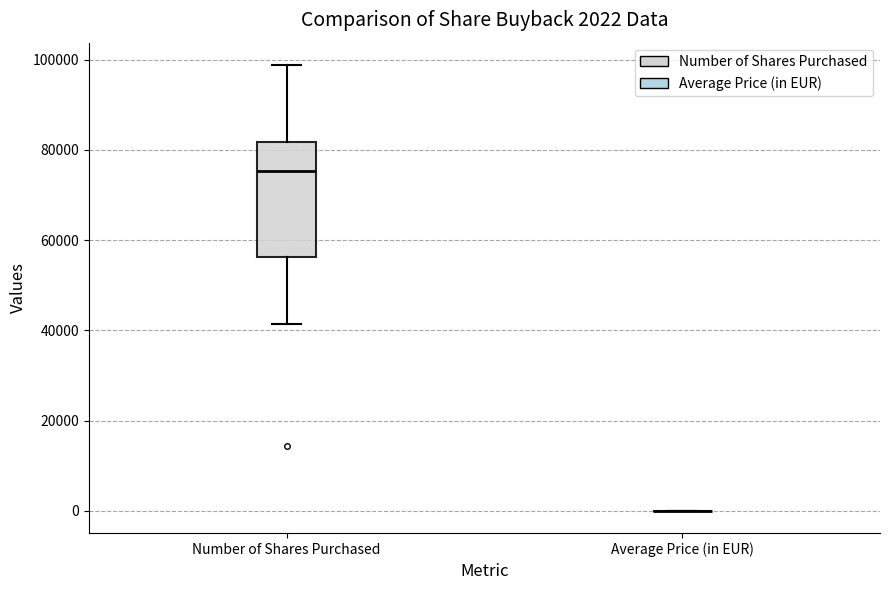

Which box is the tallest, from its lower edge to its upper edge?

Number of Shares Purchased